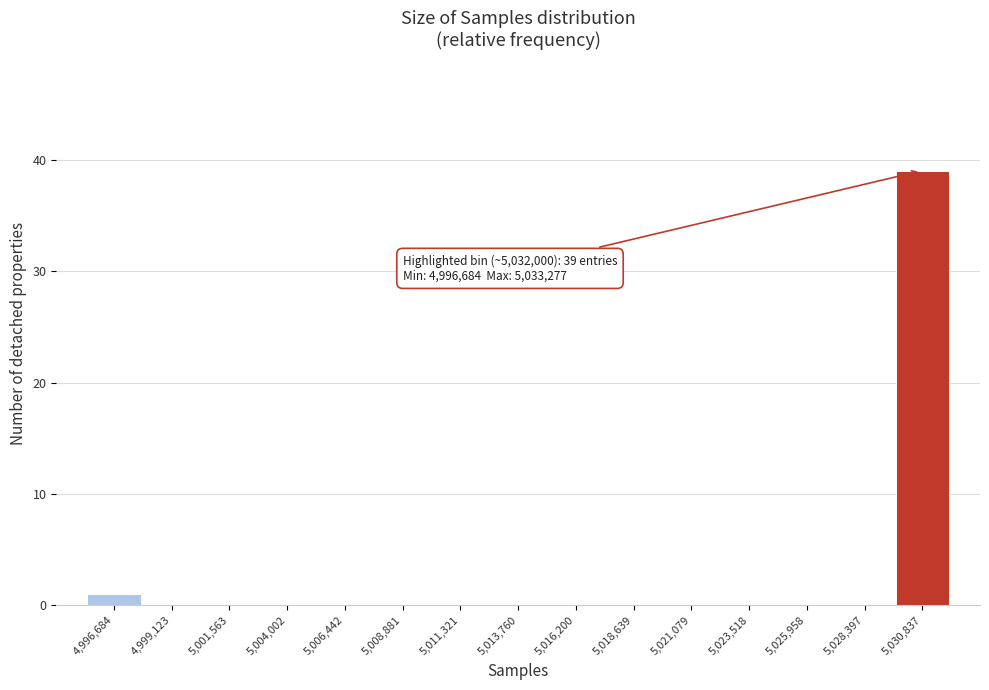

Reading left to right, extract all data points from this chart.

4,996,684=1	4,999,123=0	5,001,563=0	5,004,002=0	5,006,442=0	5,008,881=0	5,011,321=0	5,013,760=0	5,016,200=0	5,018,639=0	5,021,079=0	5,023,518=0	5,025,958=0	5,028,397=0	5,030,837=39